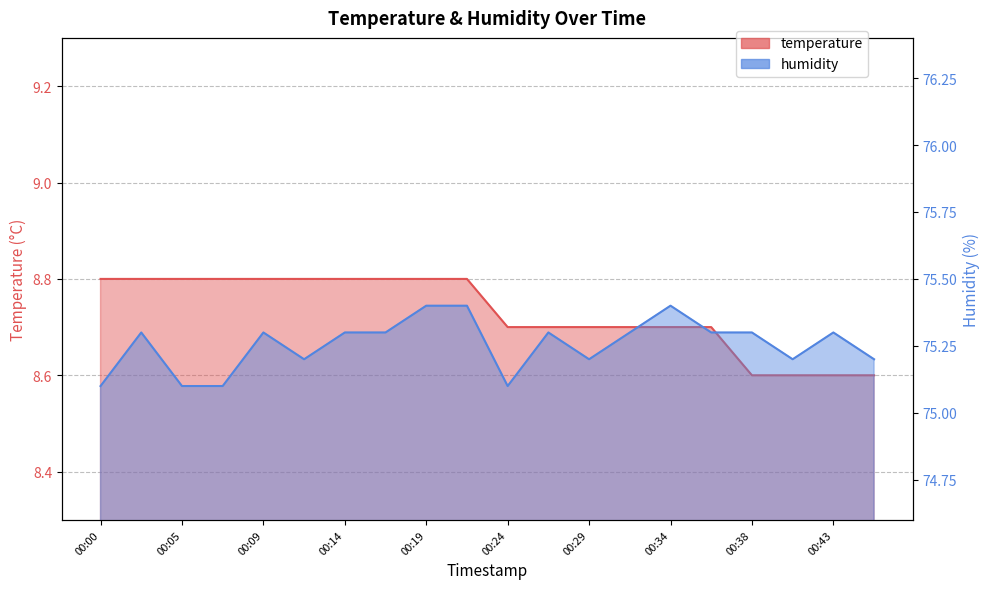

List the labels in order of temperature value, smallest first.

00:38, 00:41, 00:43, 00:46, 00:24, 00:26, 00:29, 00:31, 00:34, 00:36, 00:00, 00:02, 00:05, 00:07, 00:09, 00:12, 00:14, 00:17, 00:19, 00:21